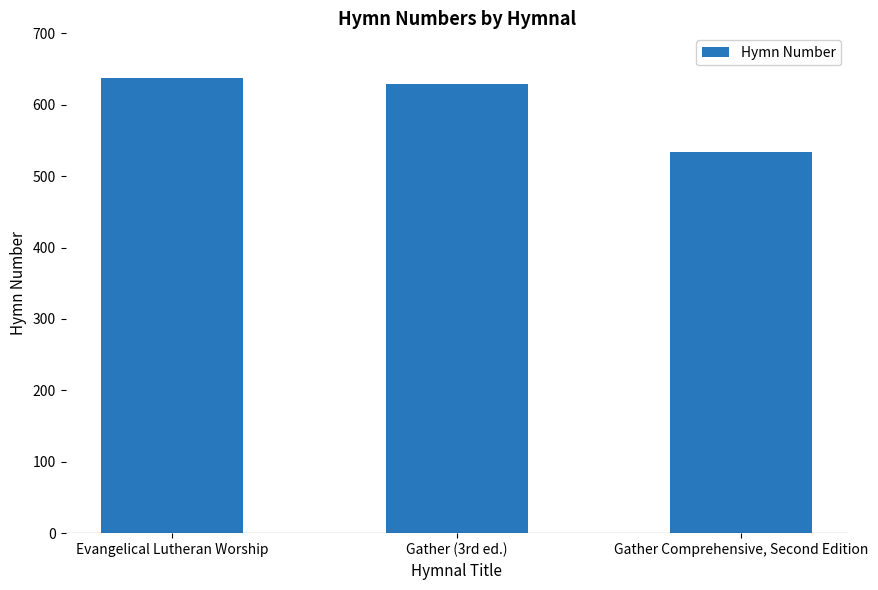

How many values are below 629?

1